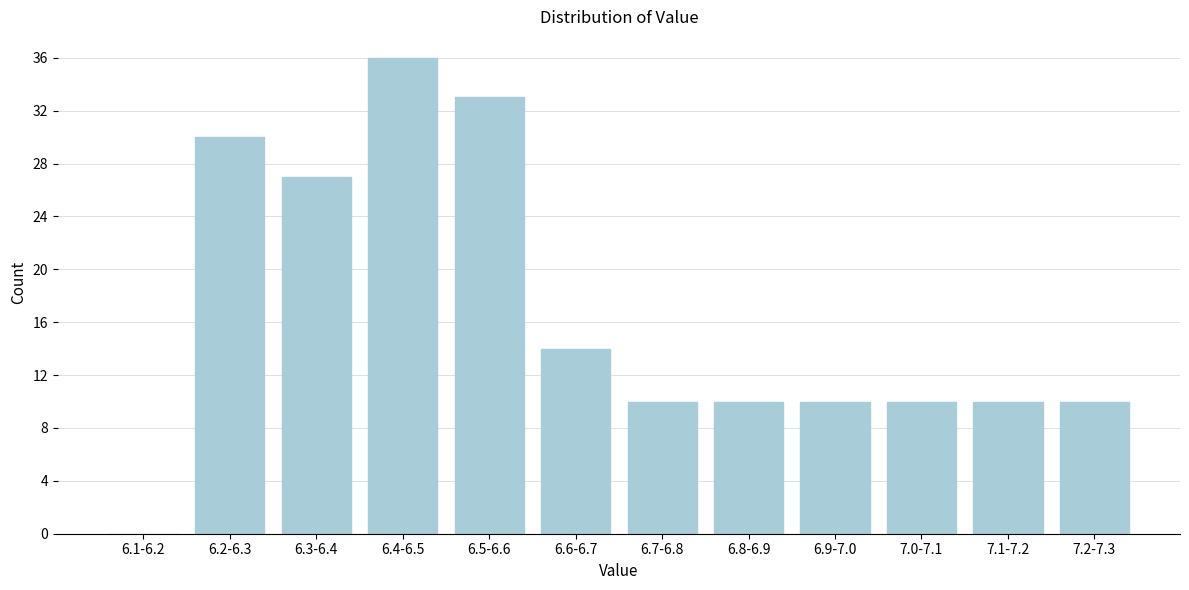

Reading left to right, what are all the values shown in this chart?

6.1-6.2=0	6.2-6.3=30	6.3-6.4=27	6.4-6.5=36	6.5-6.6=33	6.6-6.7=14	6.7-6.8=10	6.8-6.9=10	6.9-7.0=10	7.0-7.1=10	7.1-7.2=10	7.2-7.3=10